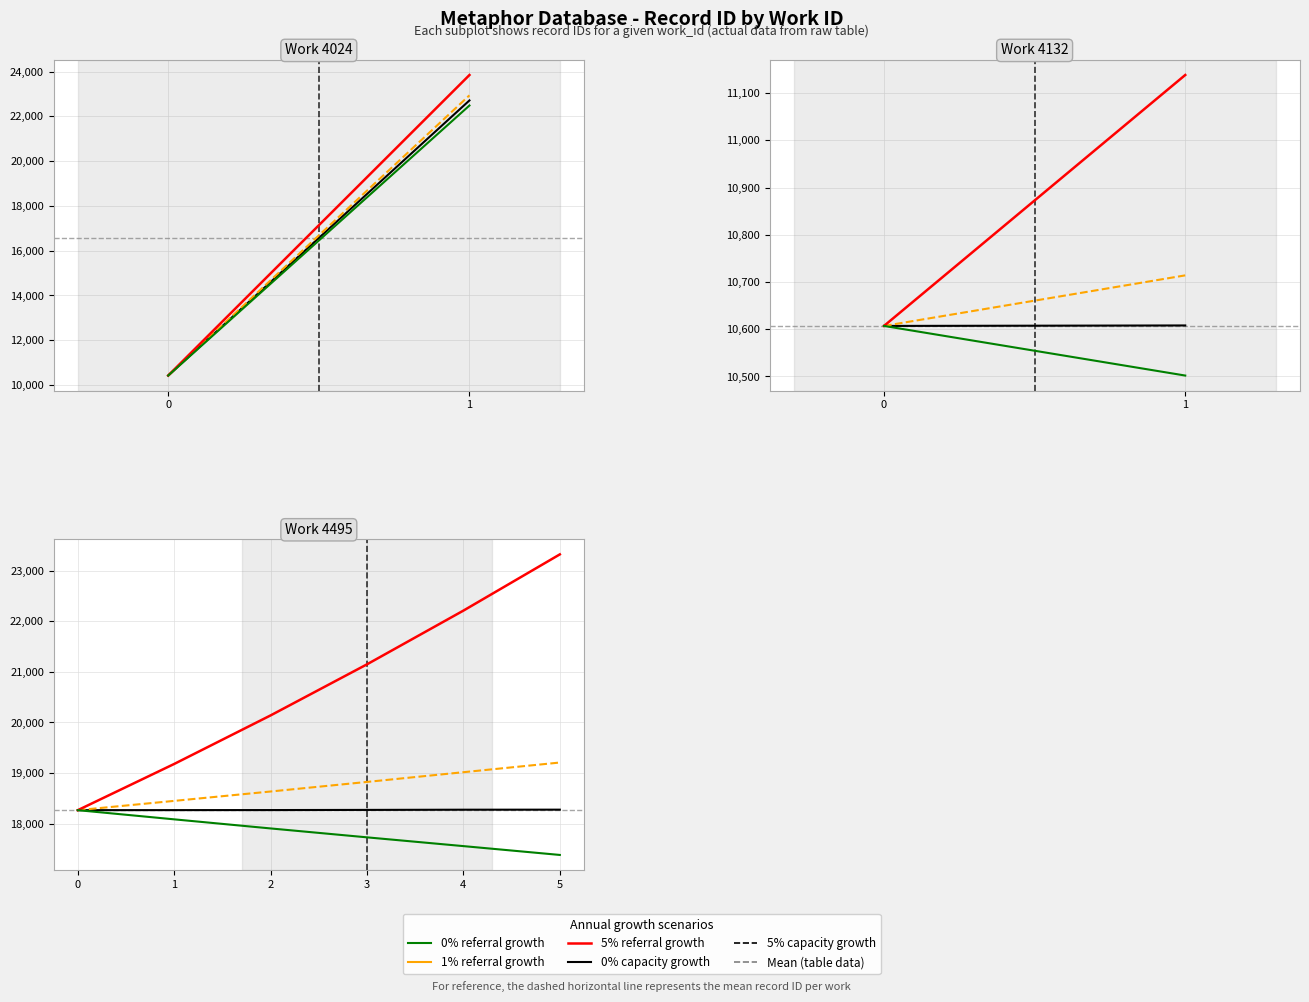

How many lines are shown in the chart?

4